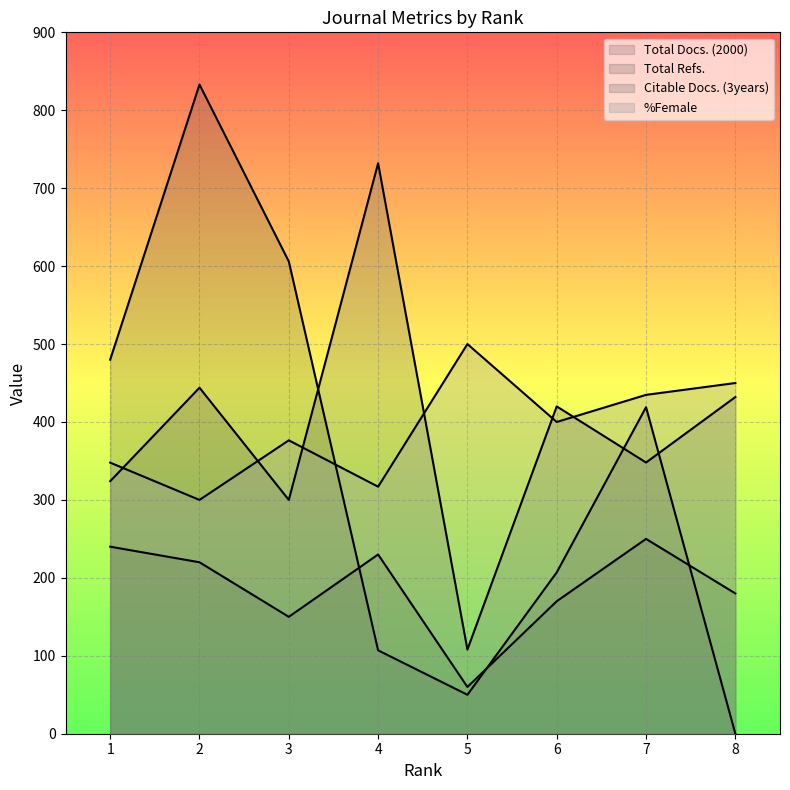

What is the difference between the %Female values at 4 and 8?

133.0